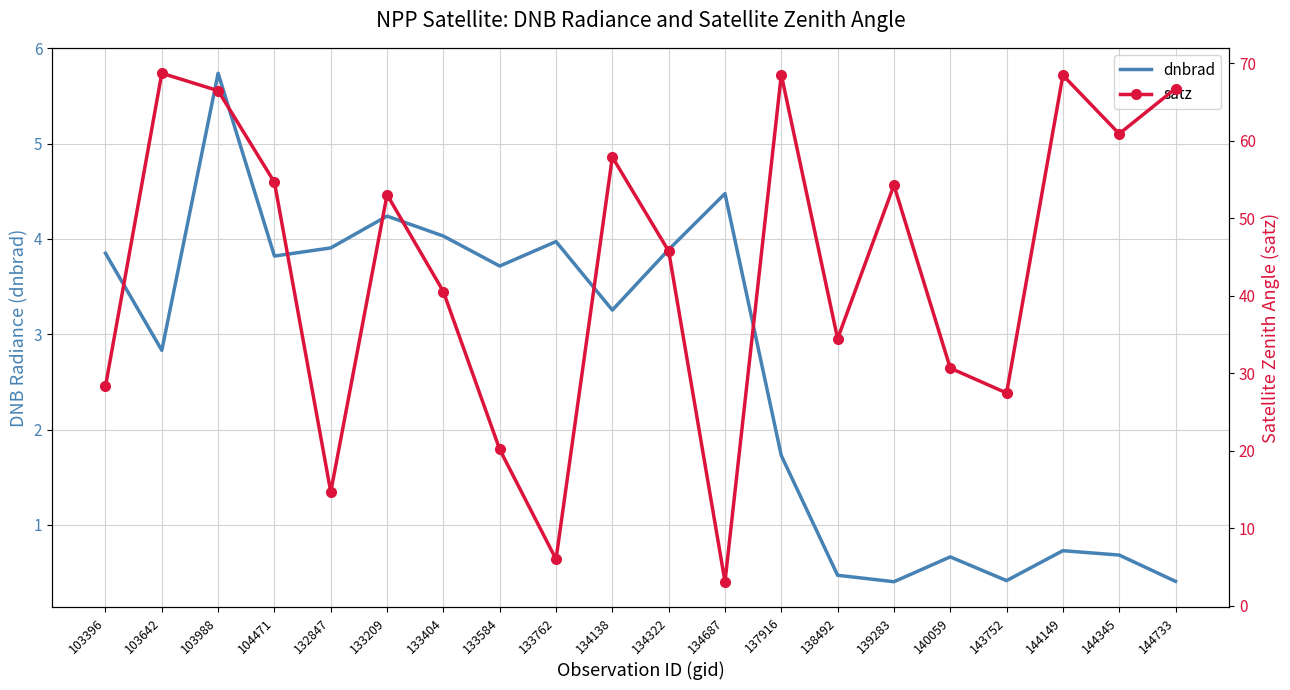

Which has a higher value, 133404 or 144149?

133404